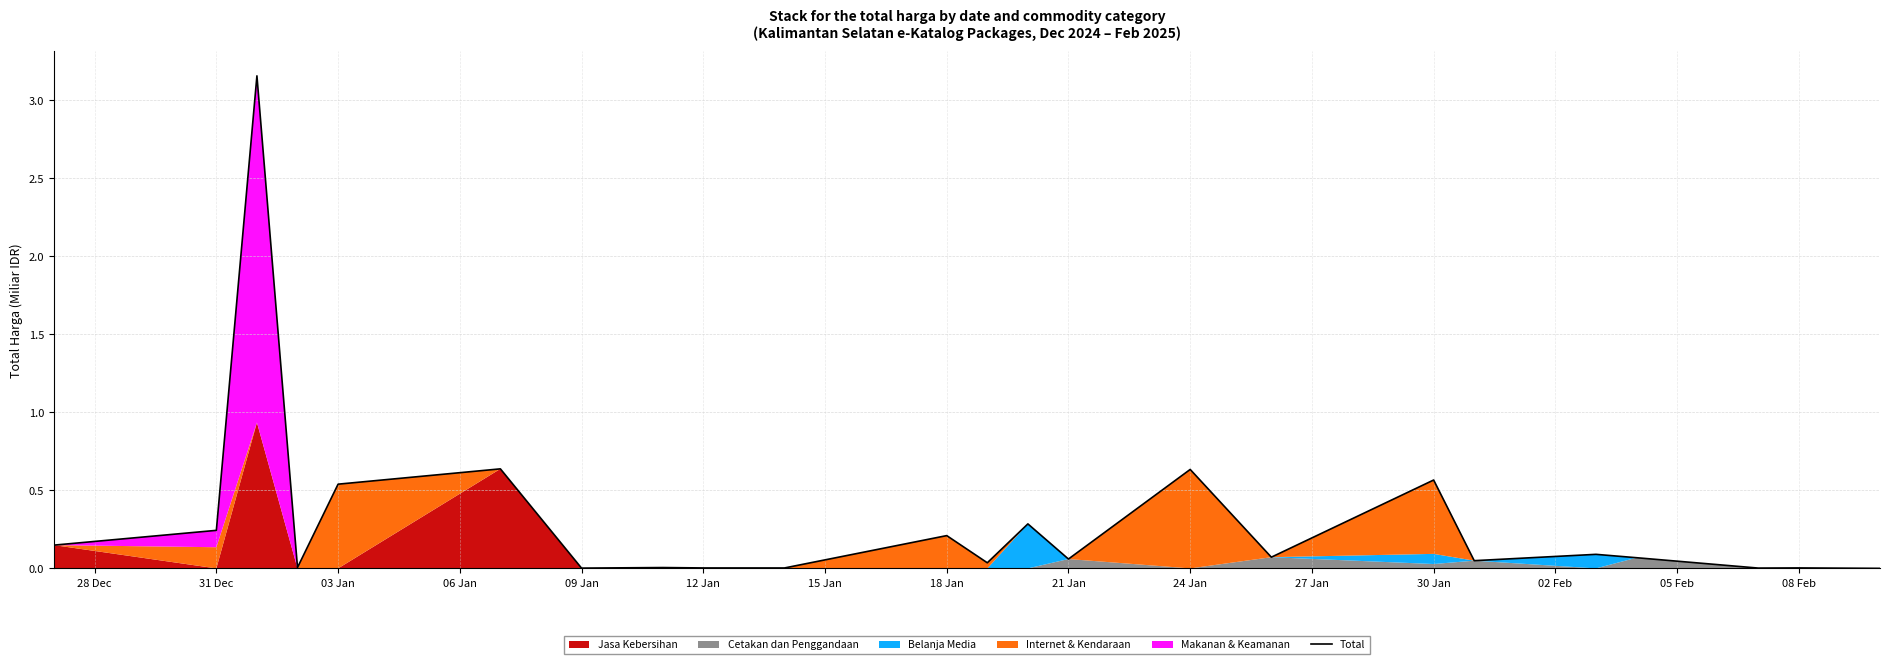

What is the difference between the second highest and second lowest values?

0.6